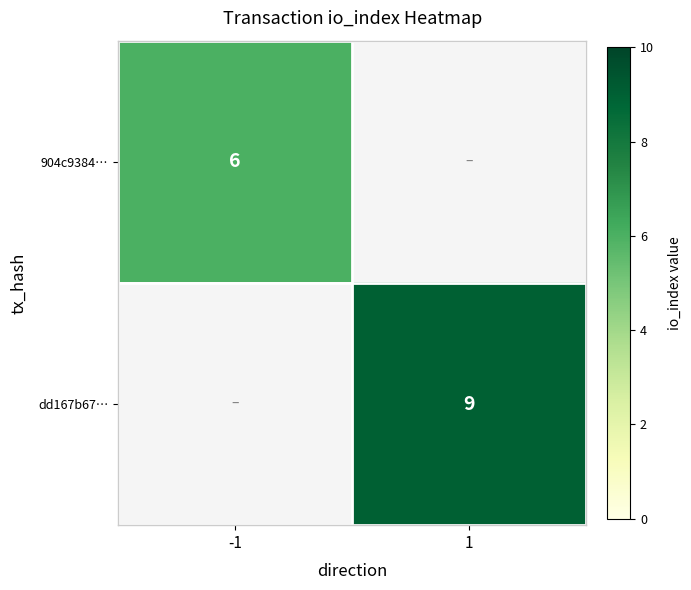

The value of dd167b67… at 1 is 6. True or false?

False